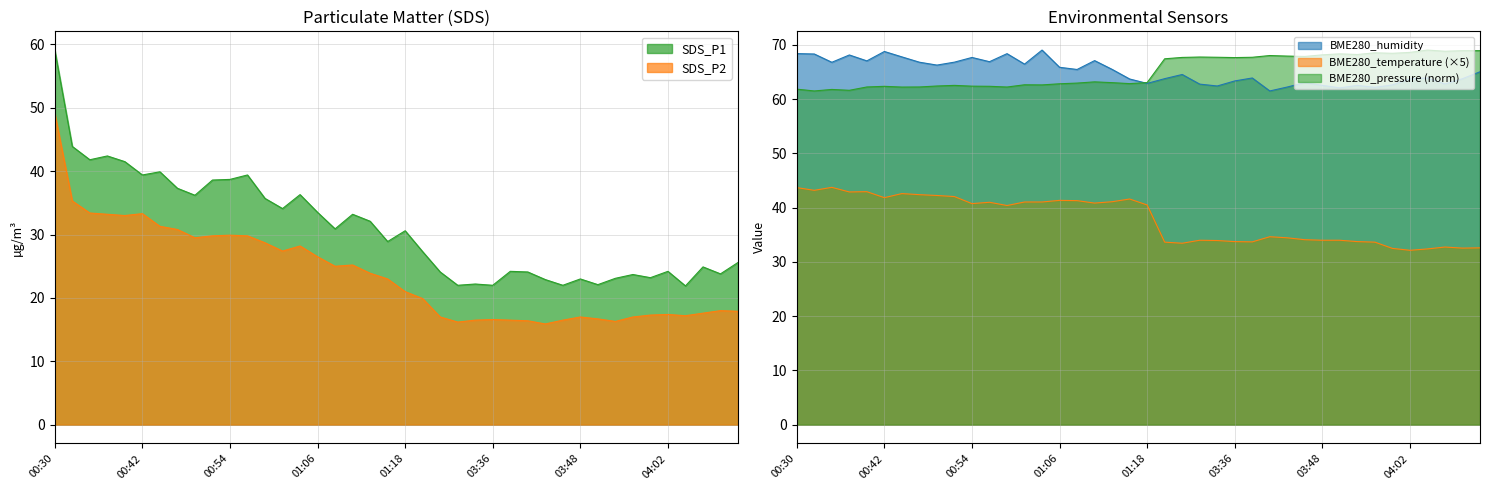

List the series in order of their peak value, highest first.

BME280_humidity, BME280_pressure, SDS_P1, SDS_P2, BME280_temperature